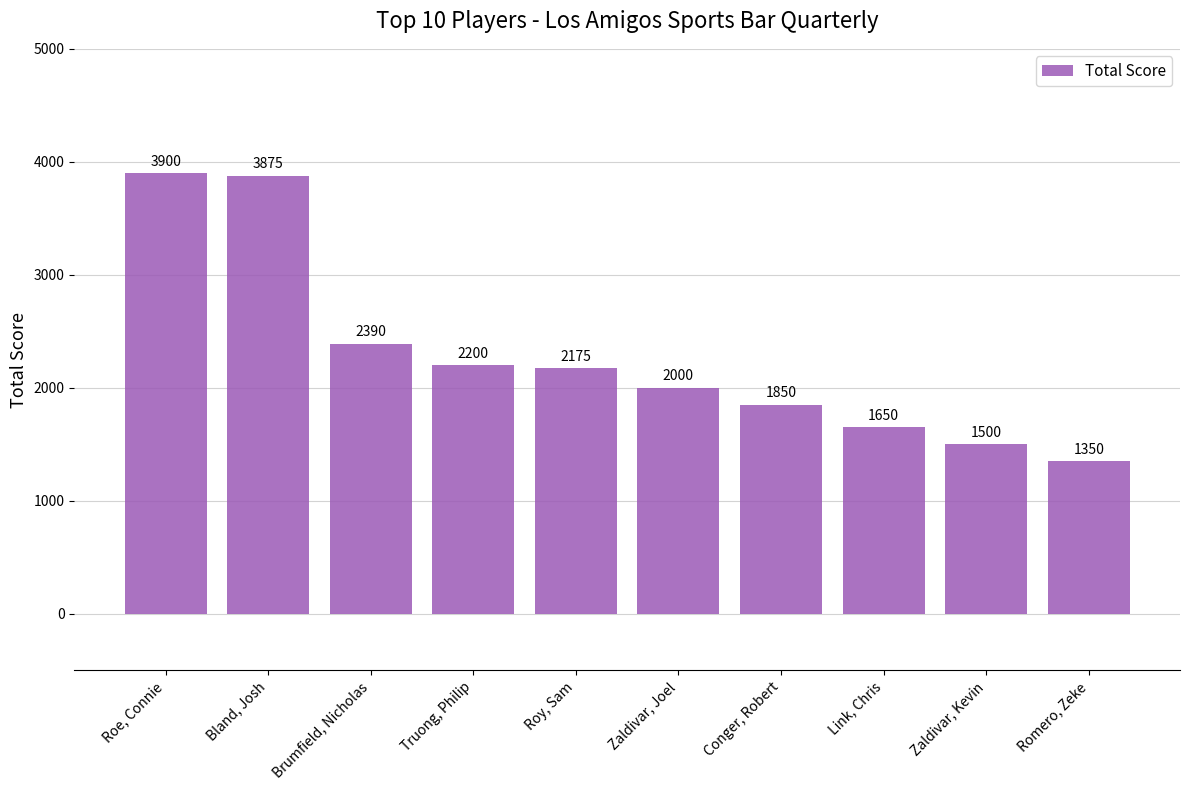

What is the sum of the values at Brumfield, Nicholas and Zaldivar, Kevin?

3890